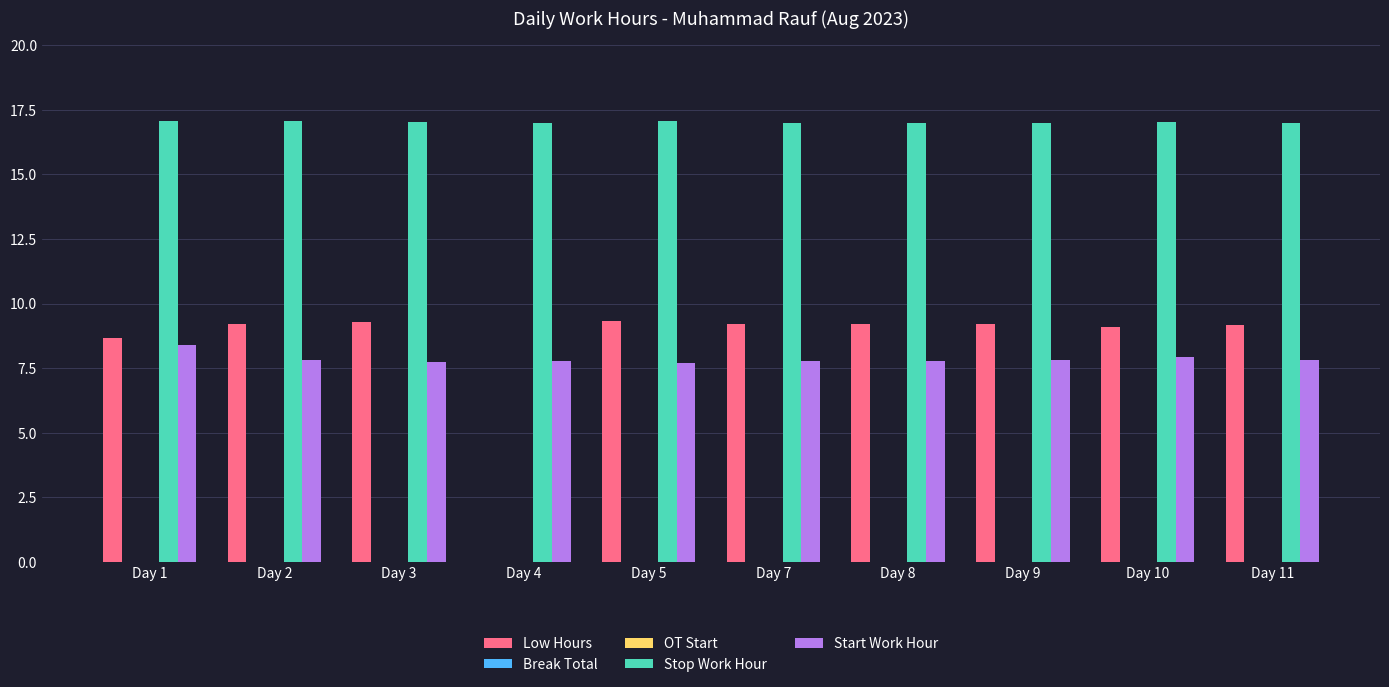

The value of Stop Work Hour at Day 2 is 8.2. True or false?

False